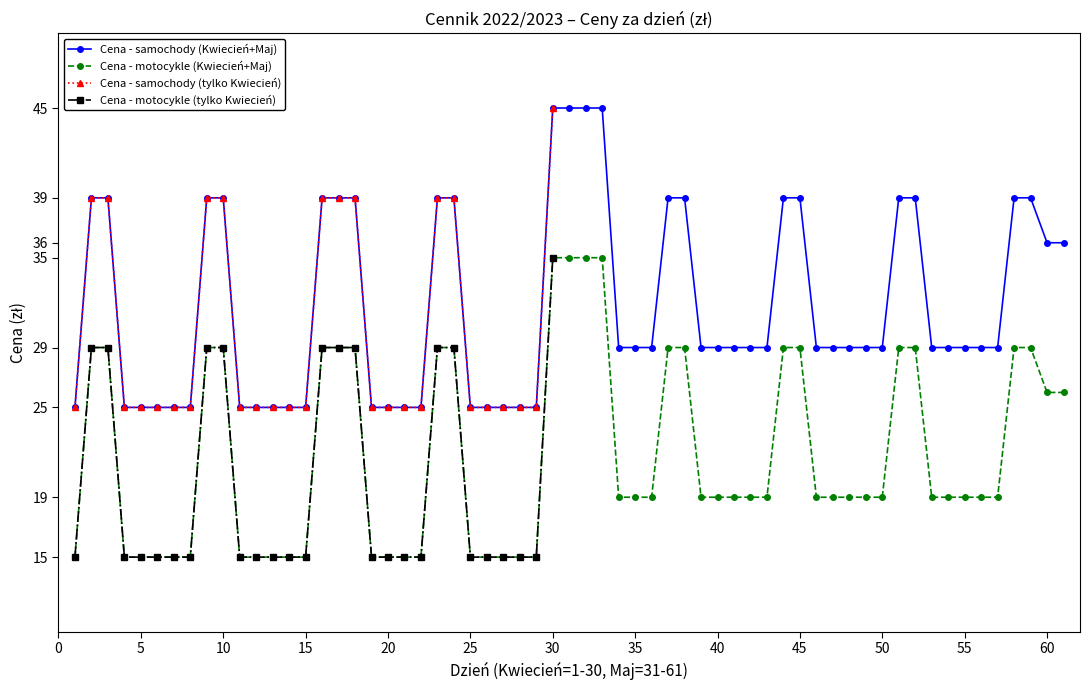

How many categories are shown in the chart?

30